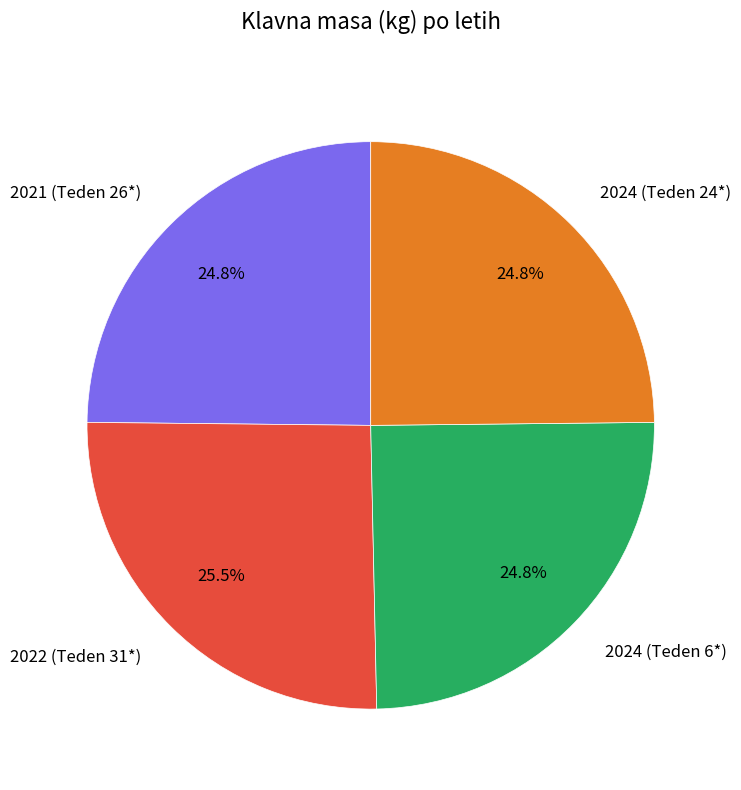

Which has a higher value, 2021 (Teden 26*) or 2022 (Teden 31*)?

2022 (Teden 31*)